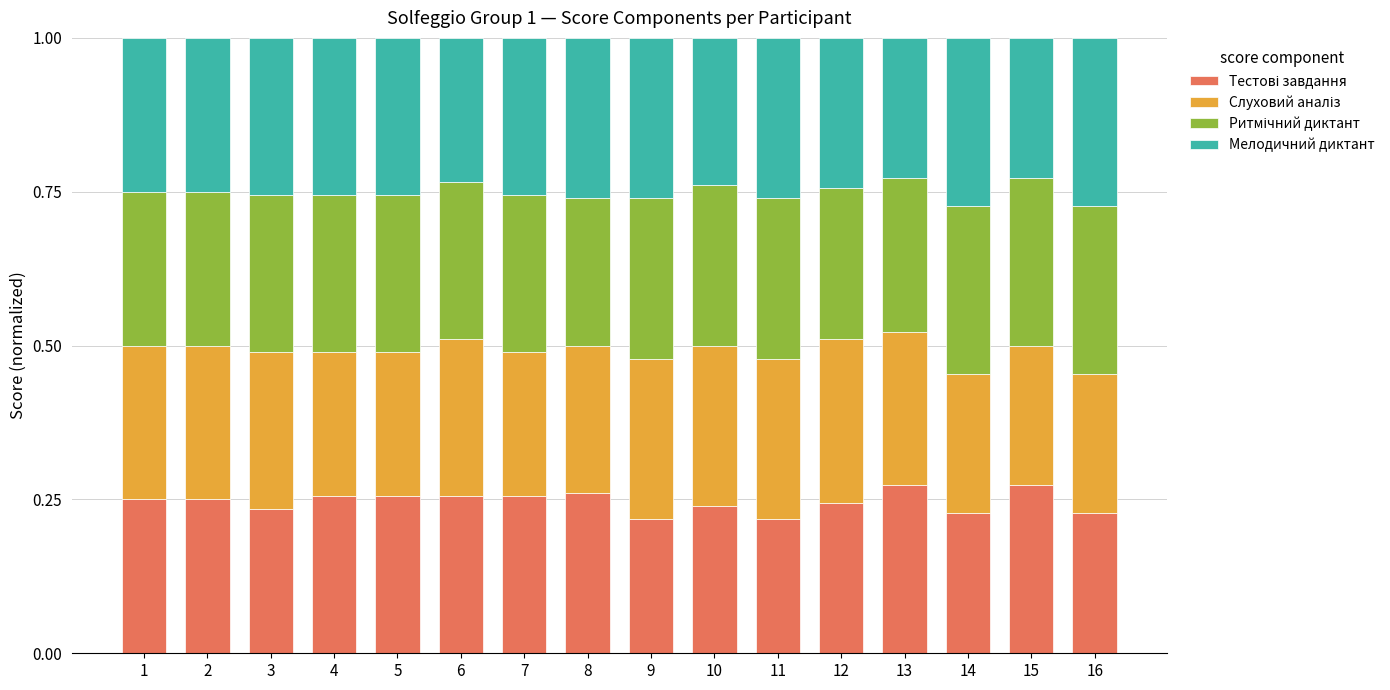

What is the total value across all series at 15?

1.0